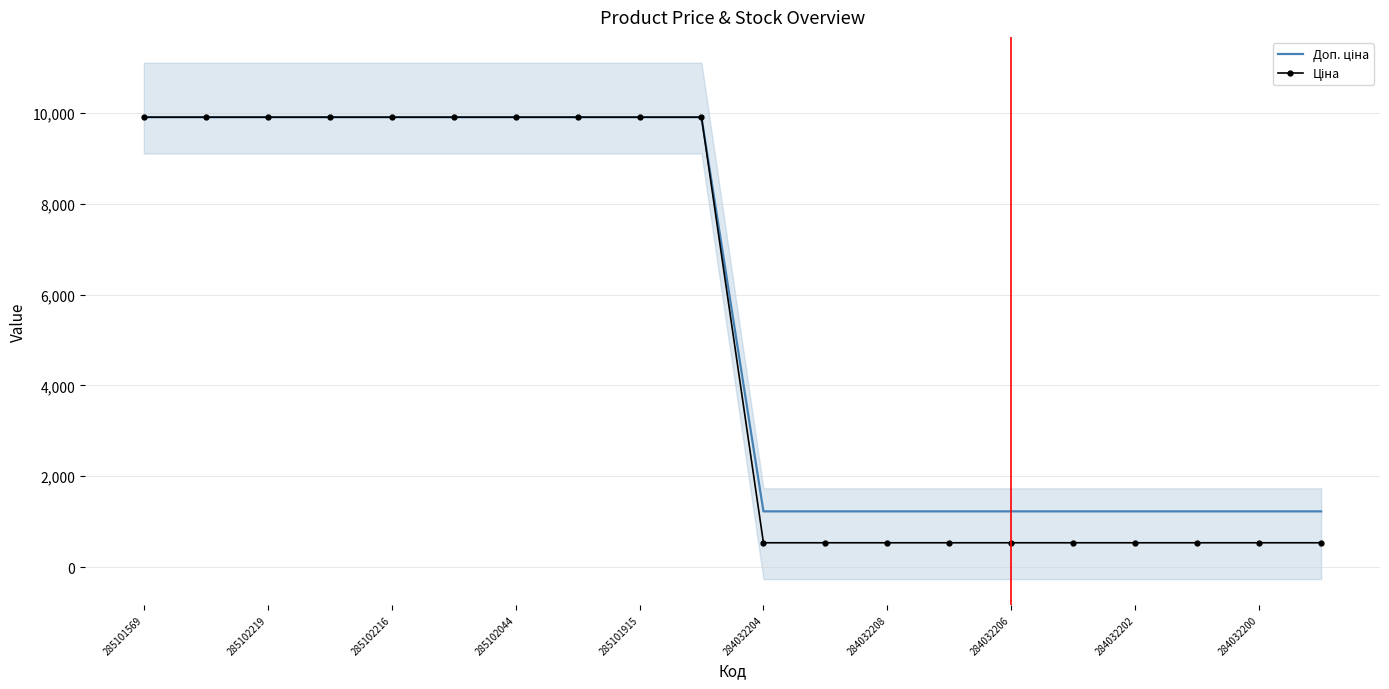

The value of Доп. ціна at 284032208 is 16982.2. True or false?

False